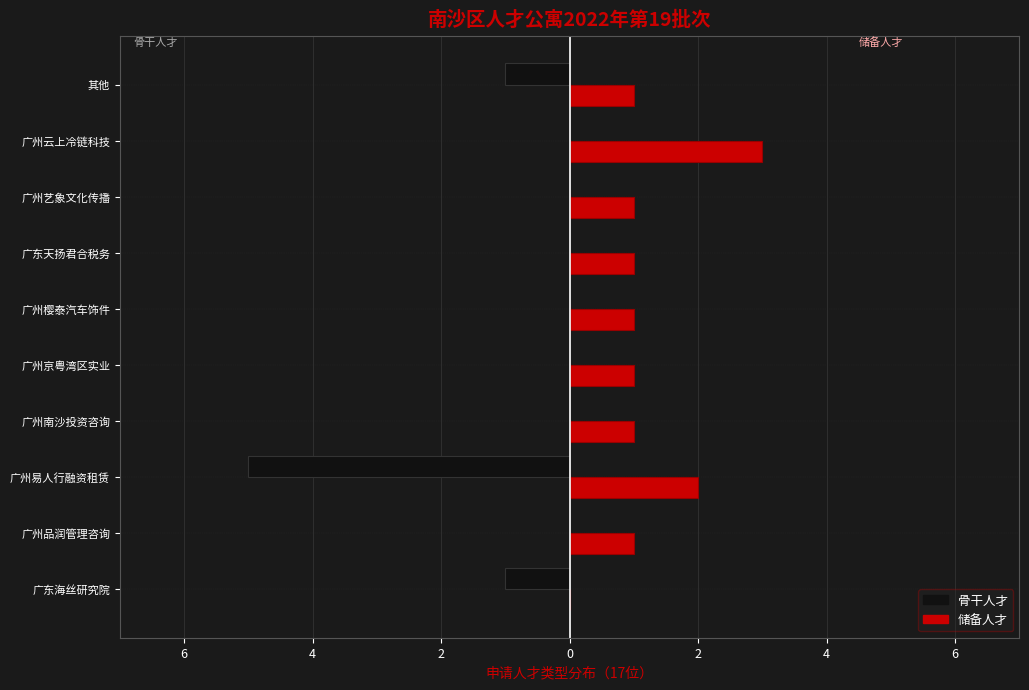

Which series has the largest range (max minus min)?

骨干人才